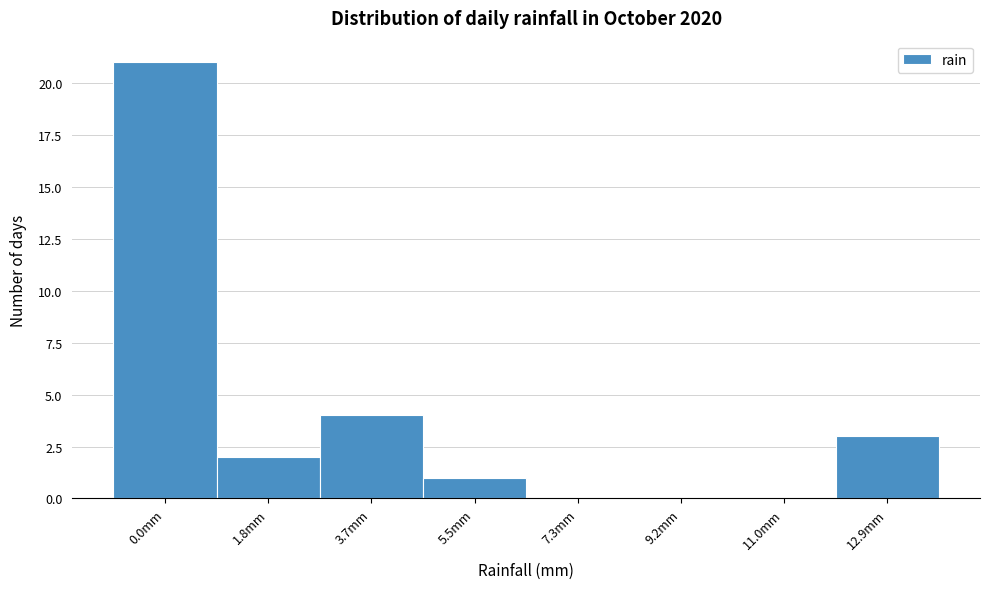

Reading left to right, transcribe all the data shown in this chart.

0.0mm=21	1.8mm=2	3.7mm=4	5.5mm=1	7.3mm=0	9.2mm=0	11.0mm=0	12.9mm=3